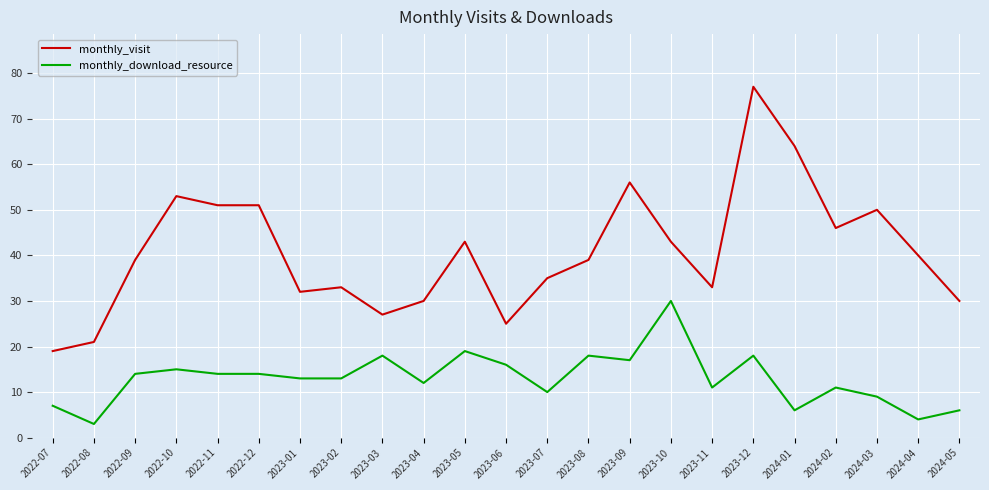

True or false: monthly_download_resource has a value of 16 at 2023-06.

True